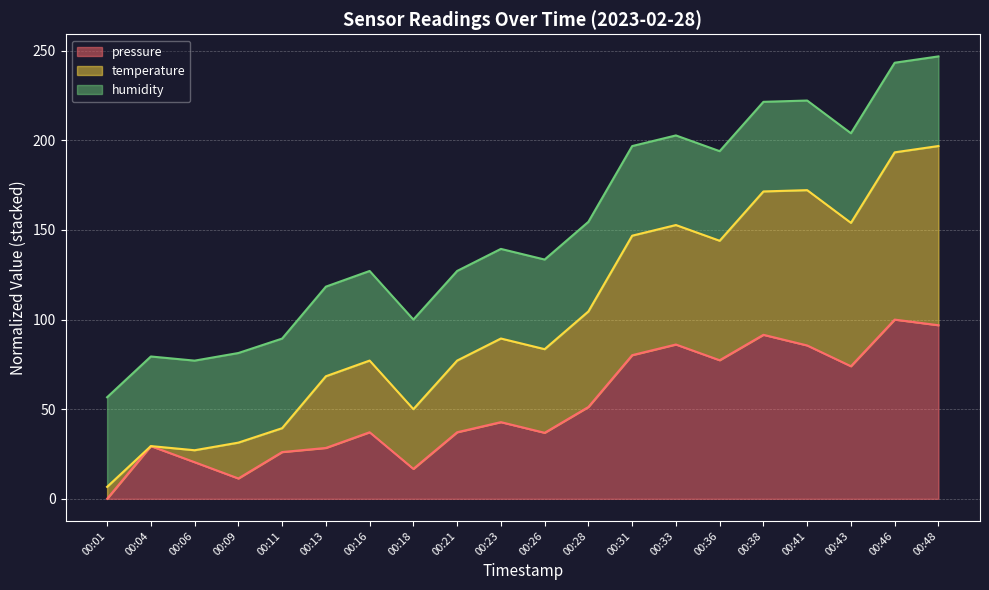

What is the value of the temperature point at the 12th from the left?

104.6